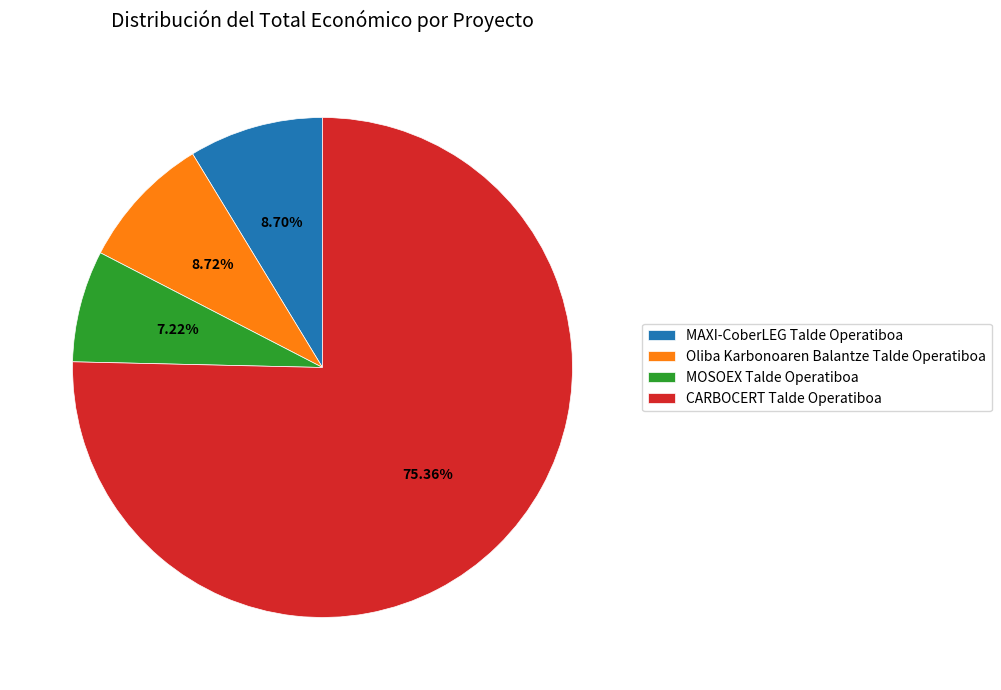

Is it true that Oliba Karbonoaren Balantze Talde Operatiboa is 9% of the pie?

True